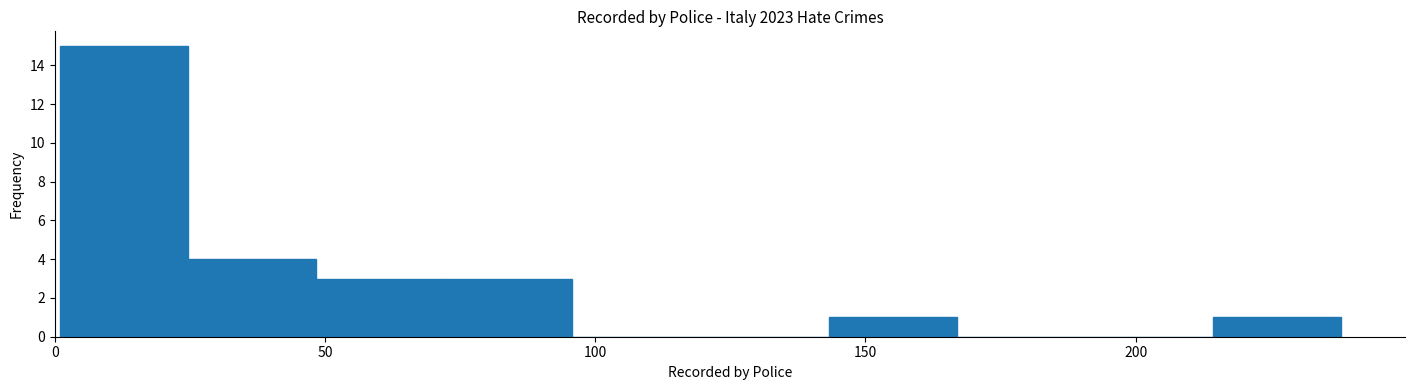

Reading left to right, list every bar in this chart as the range it spans on the x-axis followed by its height. Neither the bar edges nor the heights are printed on the chart, so give them approximately, as read against the axes.

0 to 25: 15
25 to 50: 4
50 to 70: 3
70 to 95: 3
95 to 120: 0
120 to 145: 0
145 to 165: 1
165 to 190: 0
190 to 215: 0
215 to 240: 1